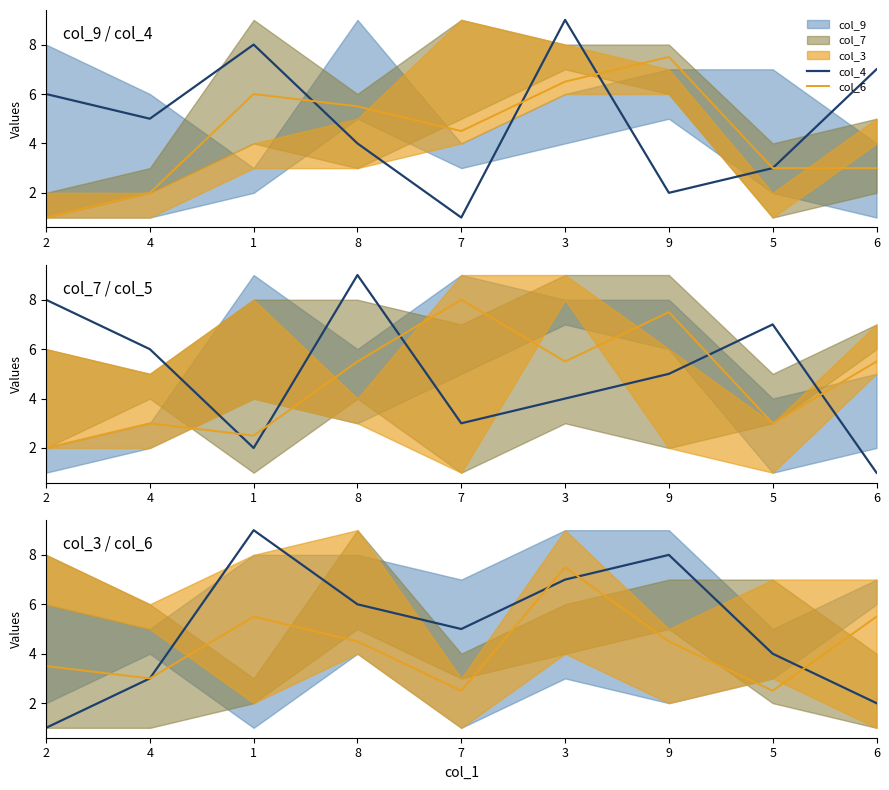

The value of col_6 at 6 is 3.0. True or false?

True